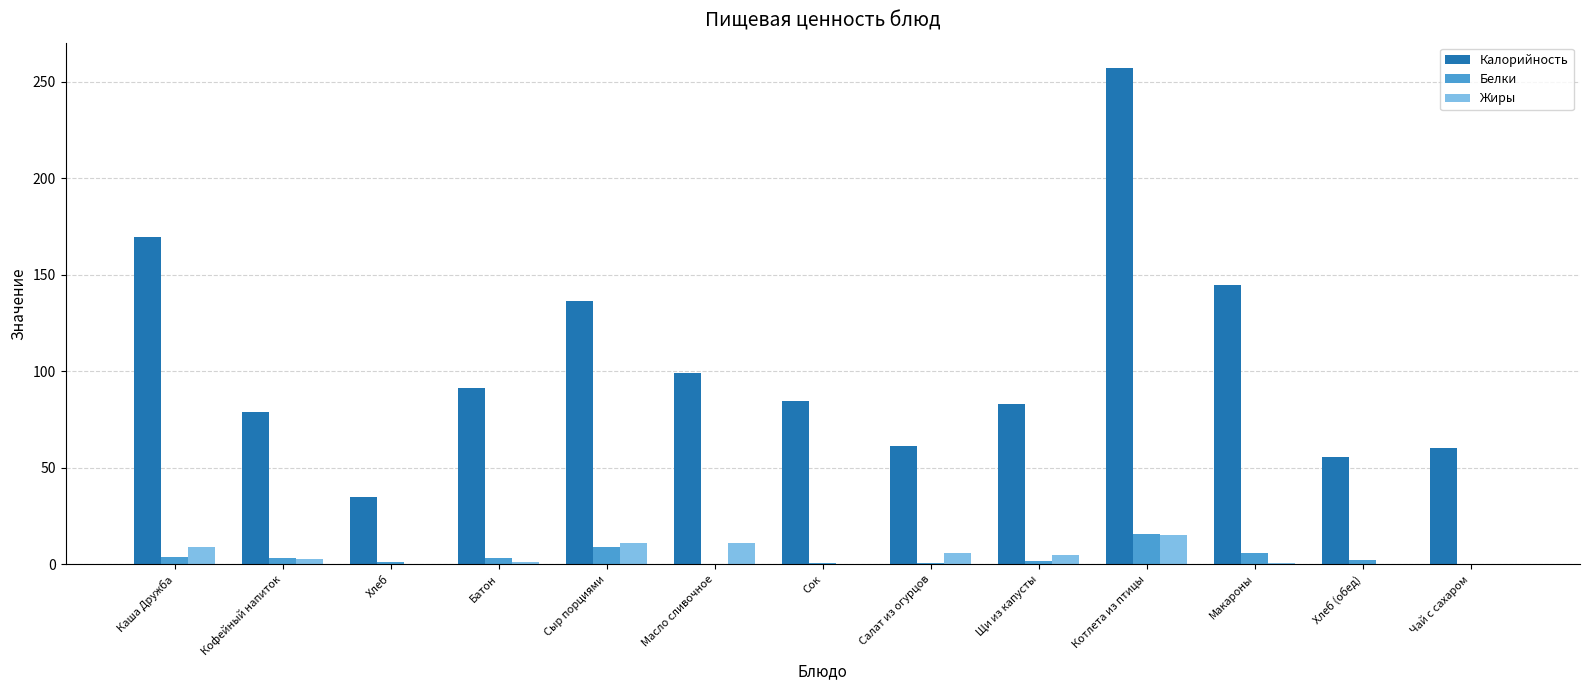

What is the sum of all Белки values?

47.3